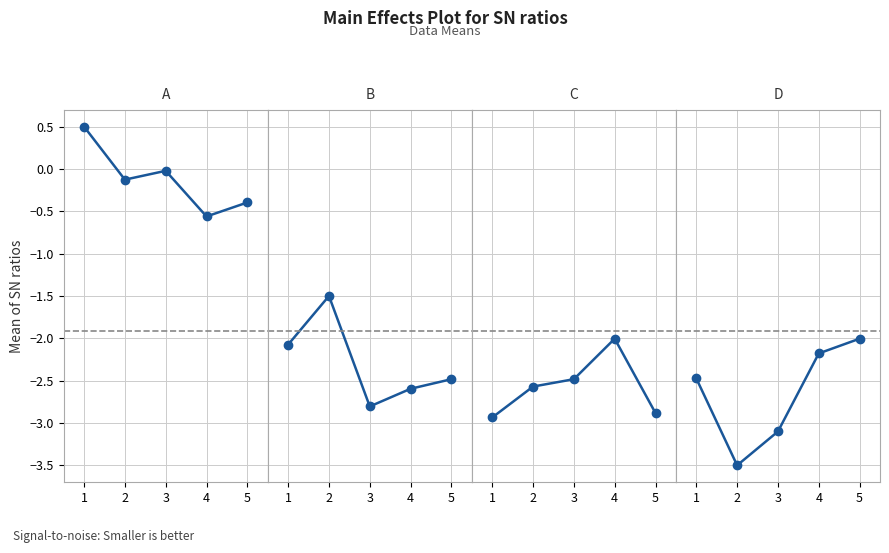

What is the difference between the highest and lowest values at 2?

3.4